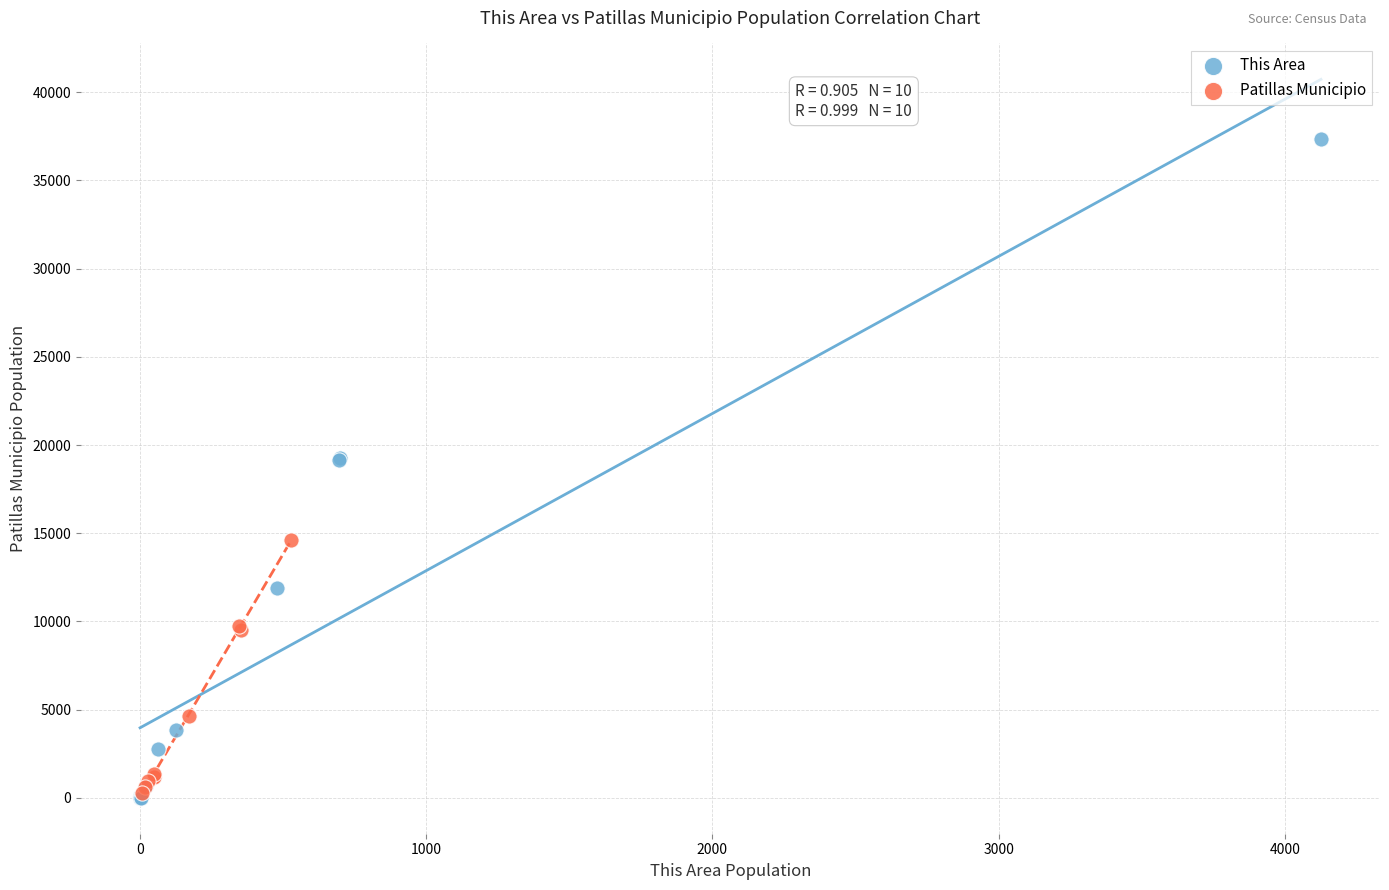

Which series reaches the maximum Y coordinate?

This Area